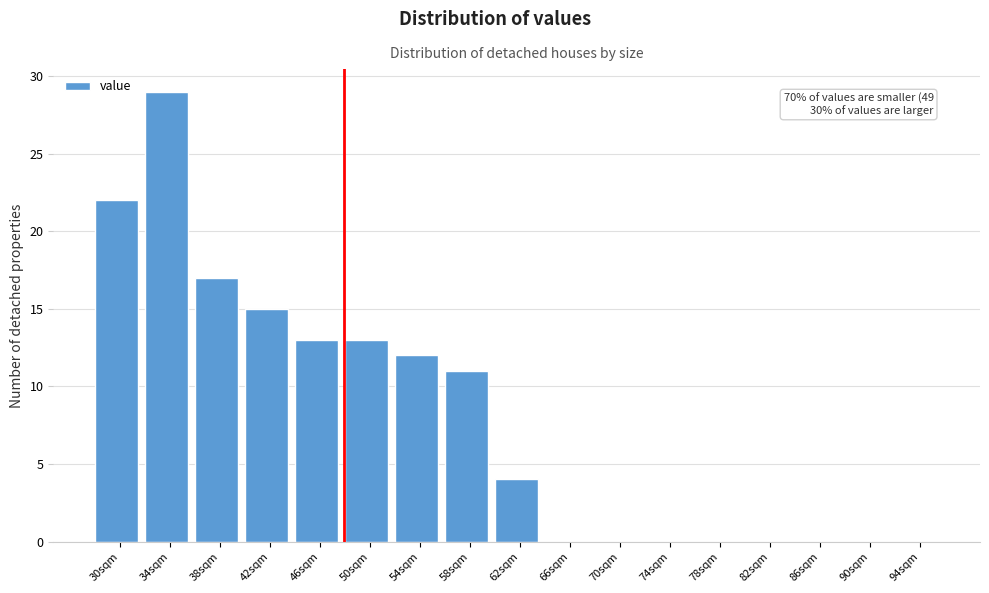

Reading left to right, transcribe all the data shown in this chart.

30sqm=22	34sqm=29	38sqm=17	42sqm=15	46sqm=13	50sqm=13	54sqm=12	58sqm=11	62sqm=4	66sqm=0	70sqm=0	74sqm=0	78sqm=0	82sqm=0	86sqm=0	90sqm=0	94sqm=0